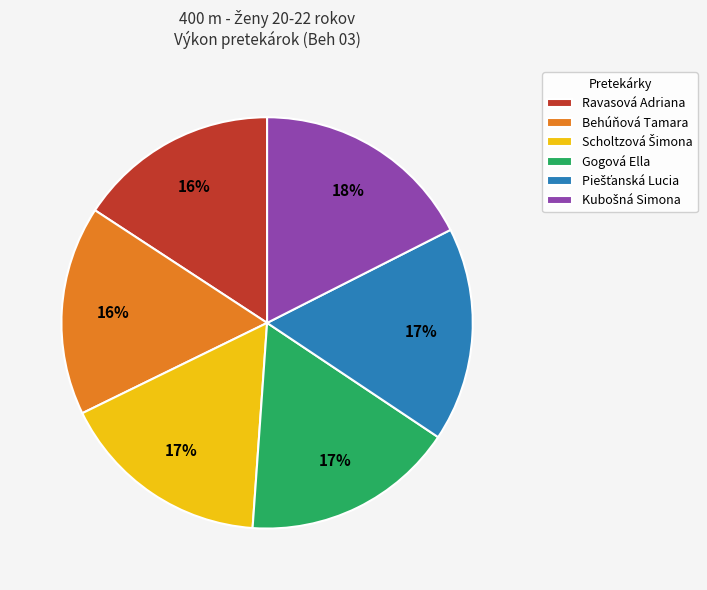

The Ravasová Adriana slice represents 30% of the pie. True or false?

False